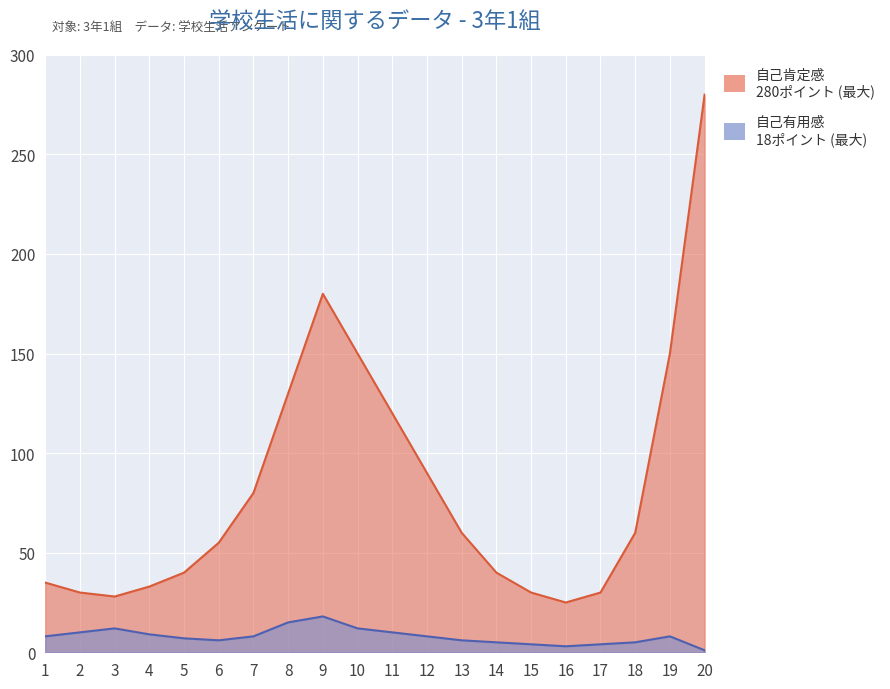

Which series has the widest spread of values?

自己肯定感